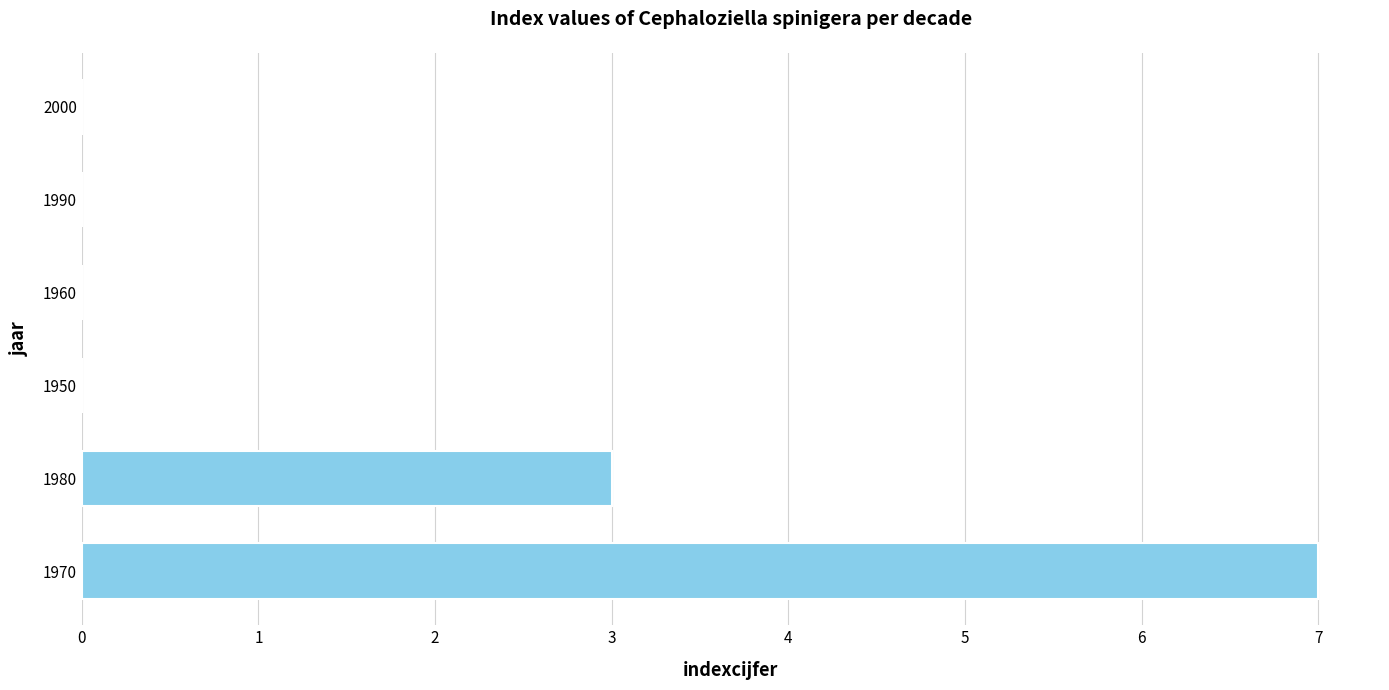

Reading top to bottom, what are all the values shown in this chart?

2000=0	1990=0	1960=0	1950=0	1980=3	1970=7